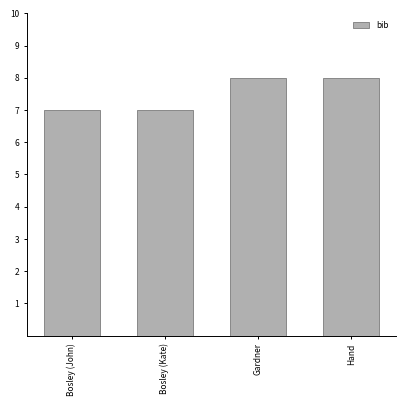

The chart shows a value of 7 at Bosley (Kate). True or false?

True